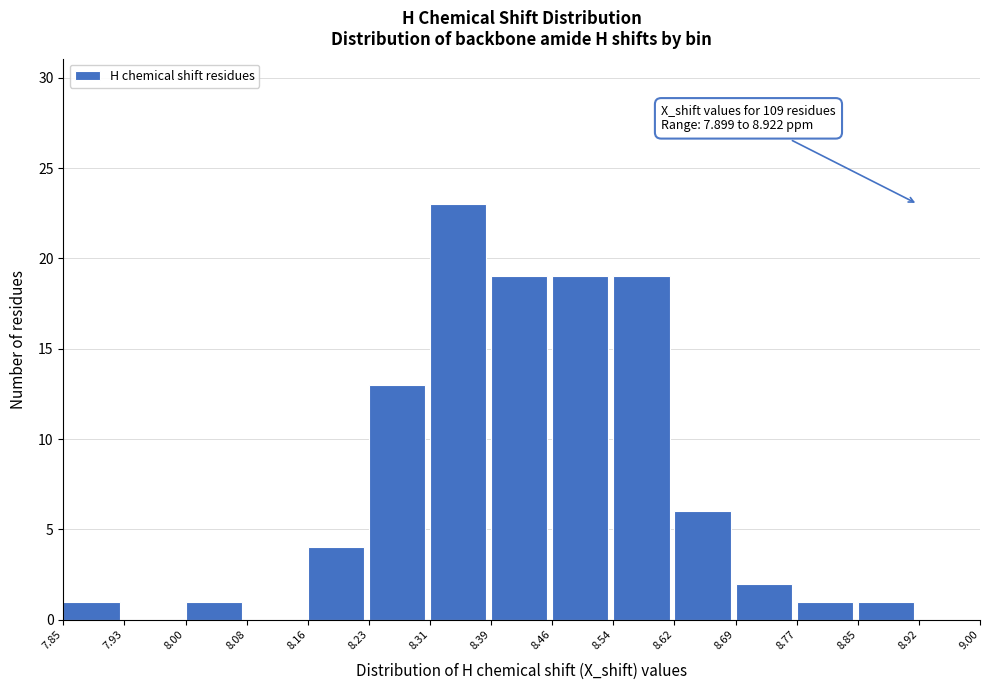

Which range on the x-axis has the tallest bar?

8.31 to 8.39